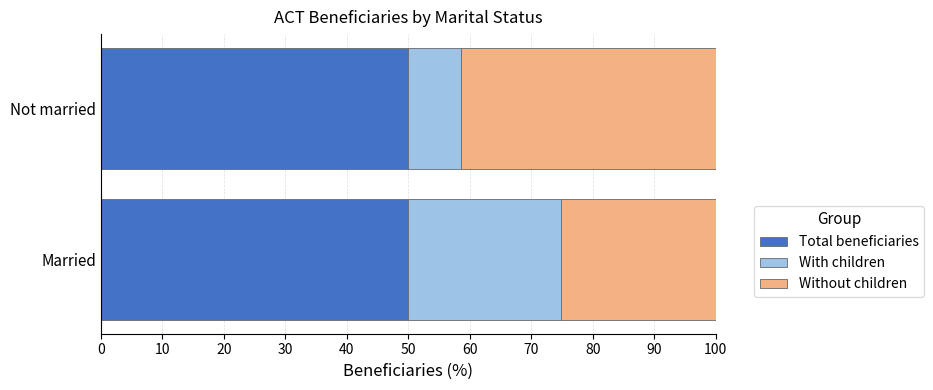

What is the total value across all series at Married?

100.0